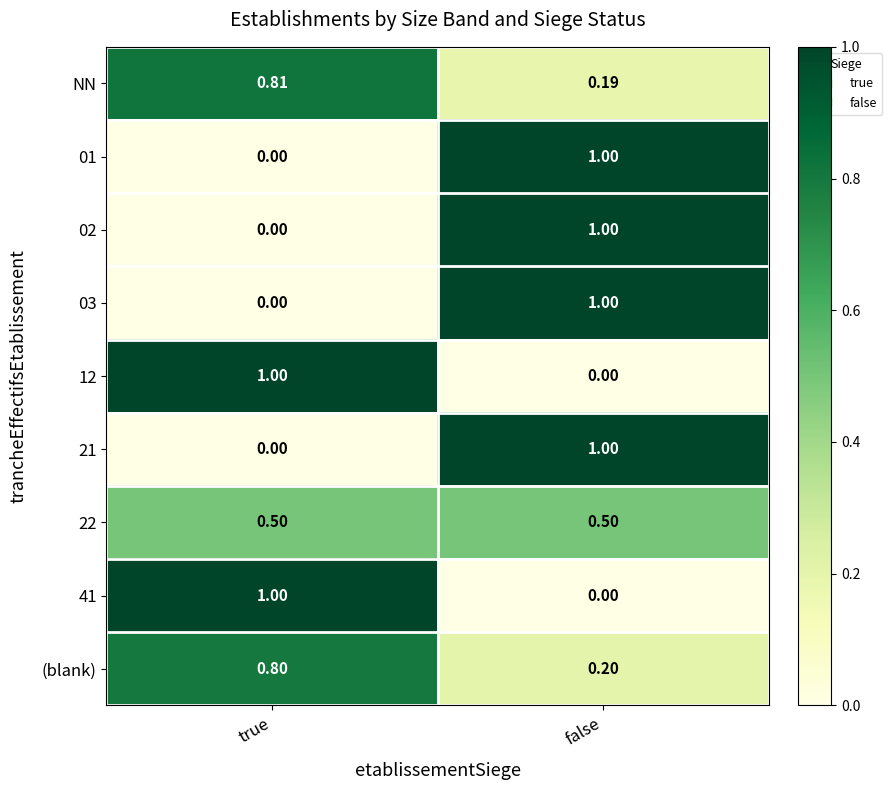

What is the maximum value shown in the chart?

1.0